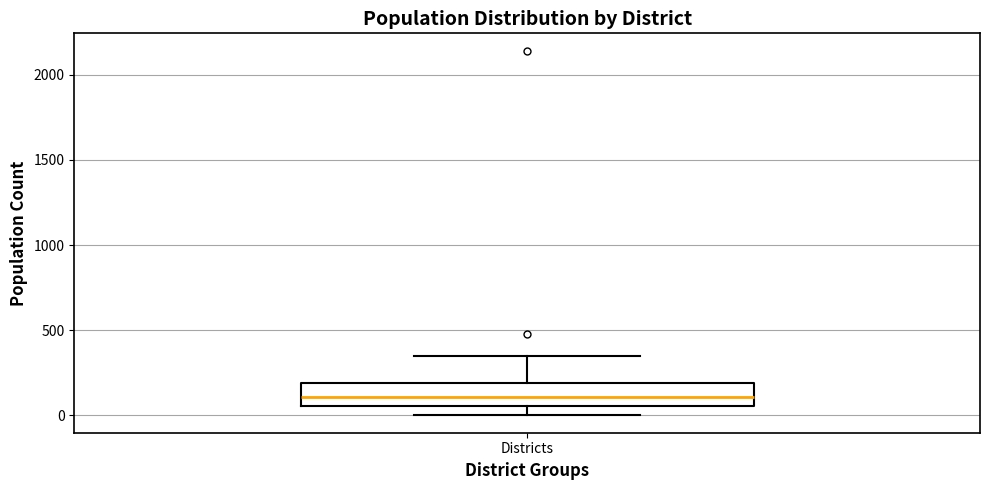

Read this box plot against the y-axis: the position of the median line, the range covered by the box, and the ends of both whiskers. The values are not printed on the chart, so give them approximately, as read against the axis.

median 100, box 50 to 200, whiskers 0 to 350